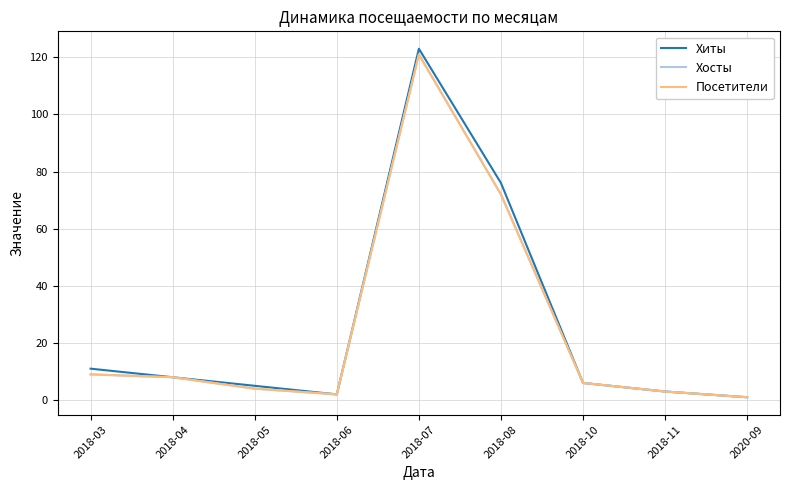

Is this an area chart (filled region under the line)?

No